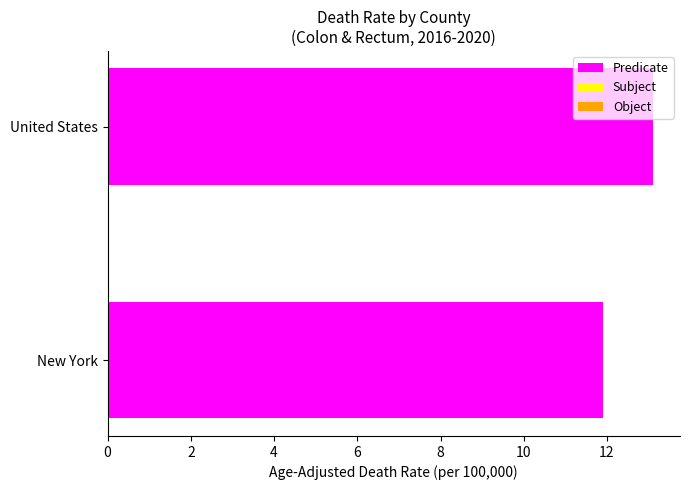

What is the ratio of the value at New York to the value at United States?

0.9